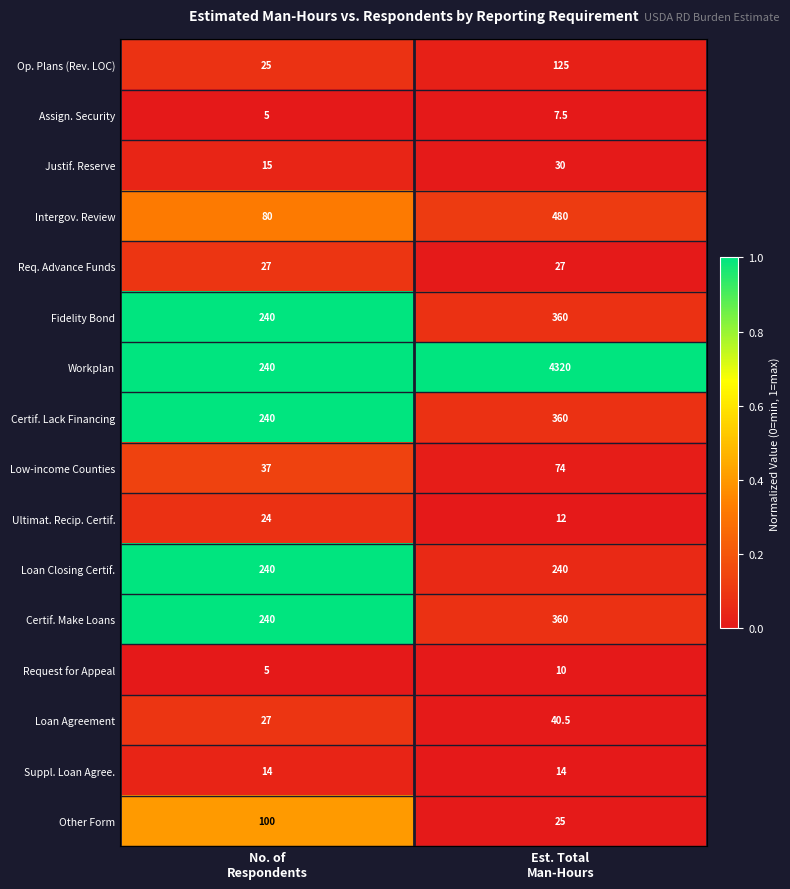

What is the smallest value displayed?

5.0